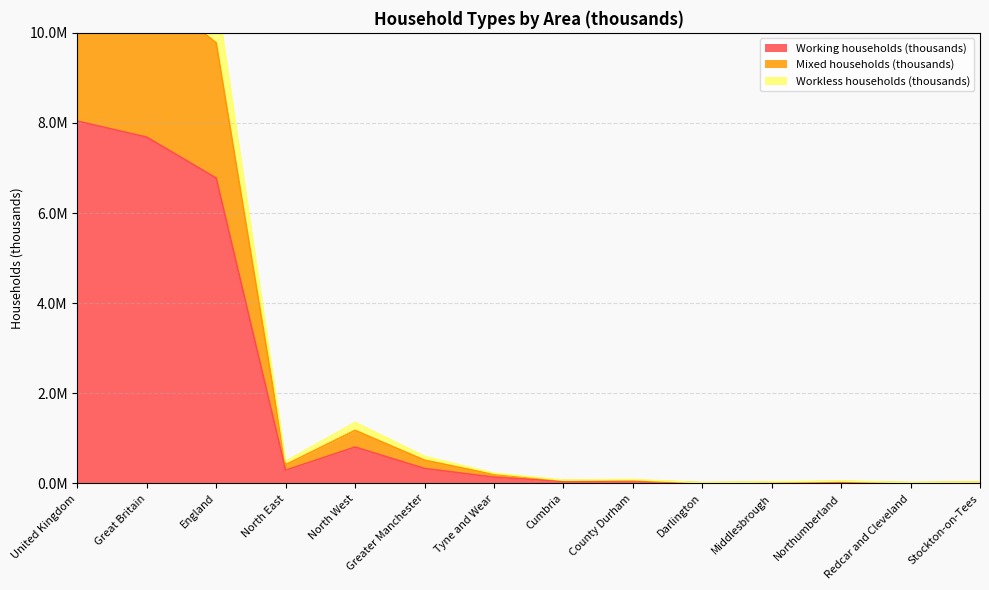

What is the value of the Mixed households (thousands) point at the 8th from the left?

66469